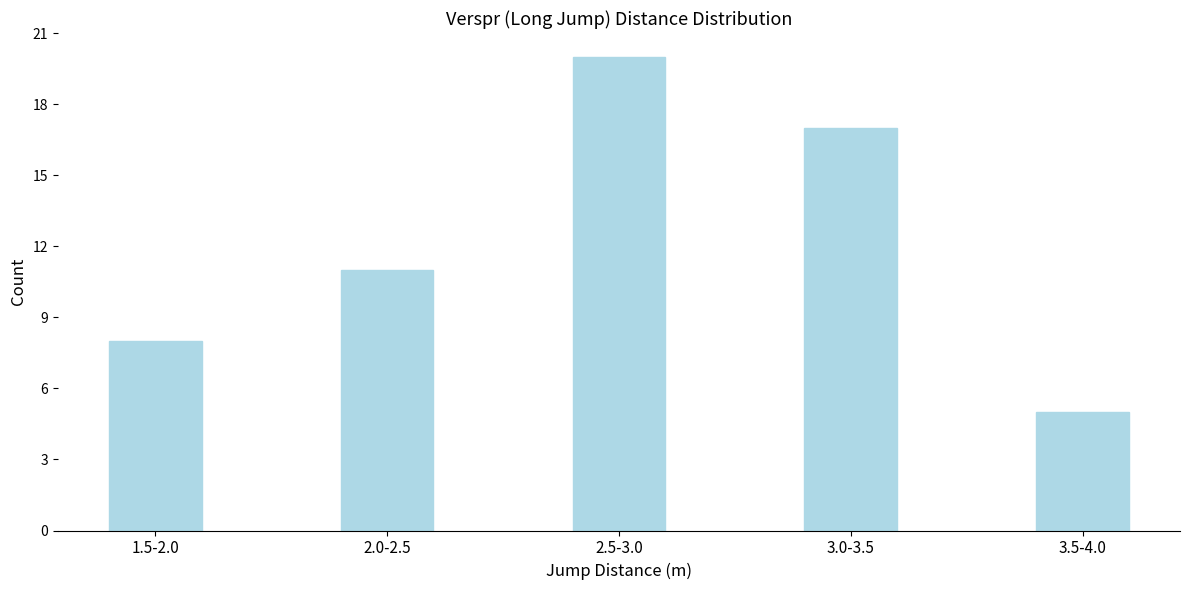

Reading left to right, what are all the values shown in this chart?

1.5-2.0=8	2.0-2.5=11	2.5-3.0=20	3.0-3.5=17	3.5-4.0=5